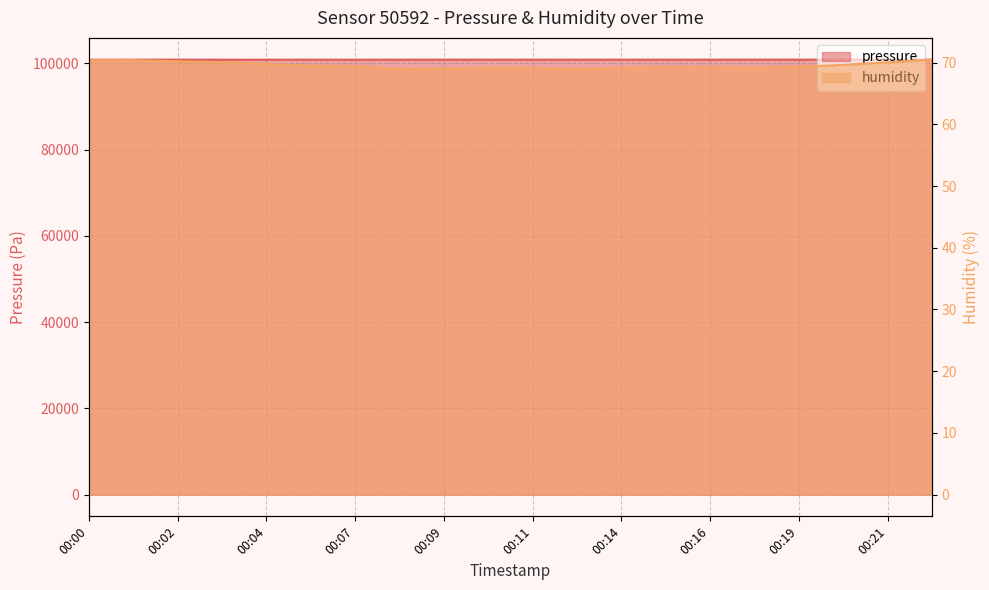

Reading left to right, list all the values displayed in this chart.

pressure: 00:00=100845.2	00:01=100855.7	00:02=100860.1	00:03=100851.3	00:04=100853.0	00:06=100851.3	00:07=100847.7	00:08=100853.0	00:09=100857.4	00:10=100857.4	00:11=100852.2	00:13=100855.7	00:14=100854.9	00:15=100854.0	00:16=100855.7	00:17=100861.1	00:19=100856.6	00:20=100862.8	00:21=100857.6	00:22=100854.9
humidity: 00:00=70.4	00:01=70.4	00:02=70.2	00:03=70.1	00:04=69.8	00:06=69.5	00:07=69.4	00:08=69.0	00:09=69.0	00:10=69.1	00:11=69.1	00:13=69.0	00:14=69.1	00:15=69.3	00:16=69.2	00:17=69.2	00:19=69.3	00:20=69.6	00:21=70.0	00:22=70.5